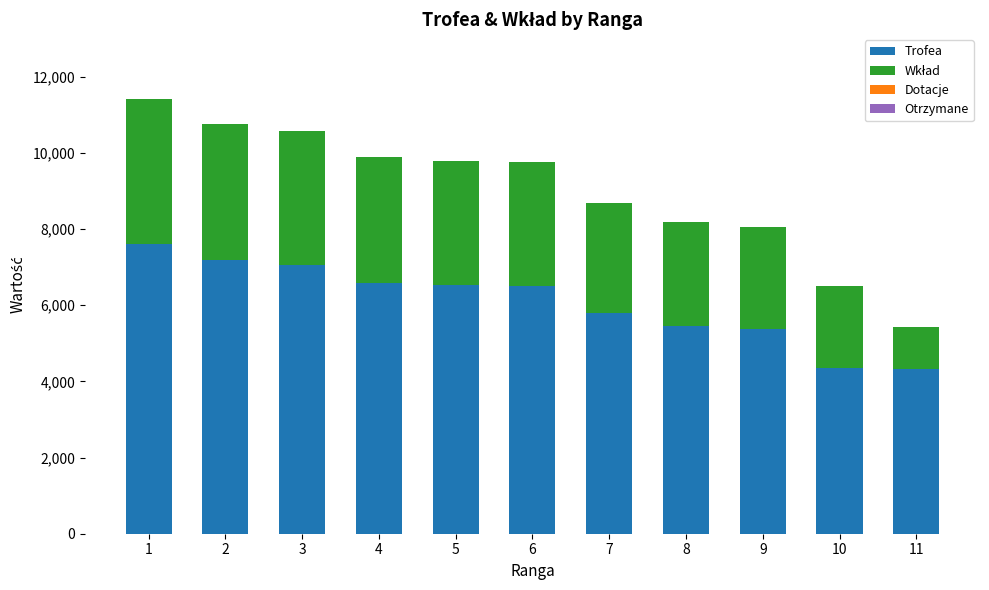

Read the Trofea value at 11.

4336